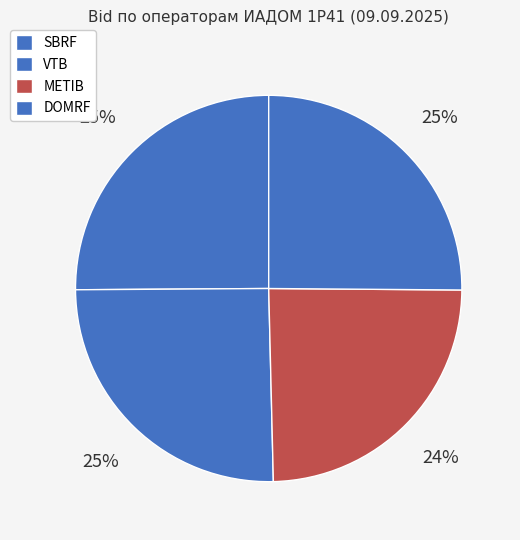

Rank the categories by value from lowest to highest.

METIB, SBRF, DOMRF, VTB